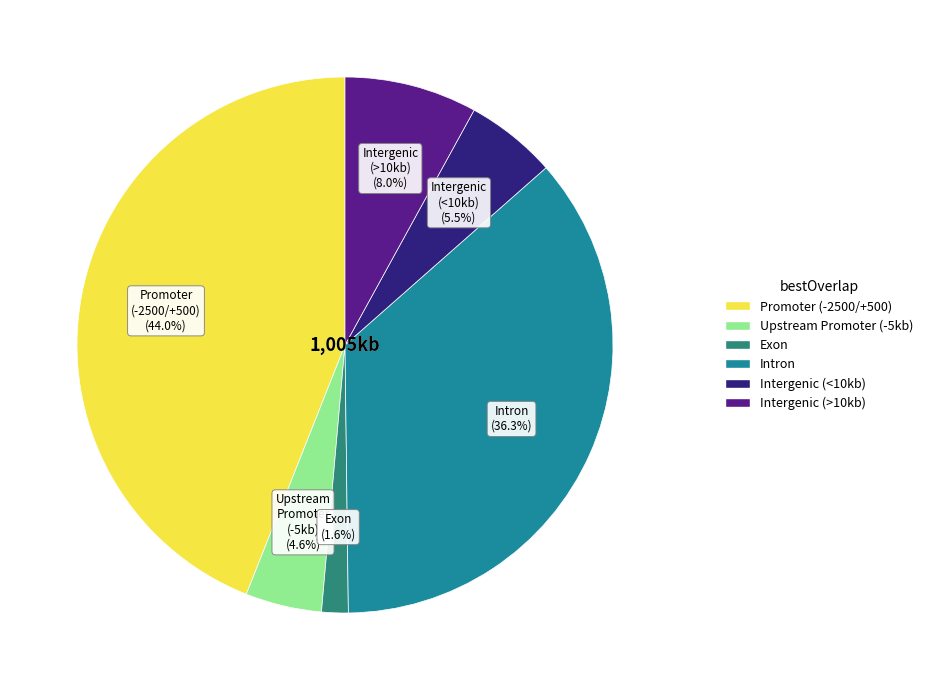

Is there a majority slice in this chart?

No